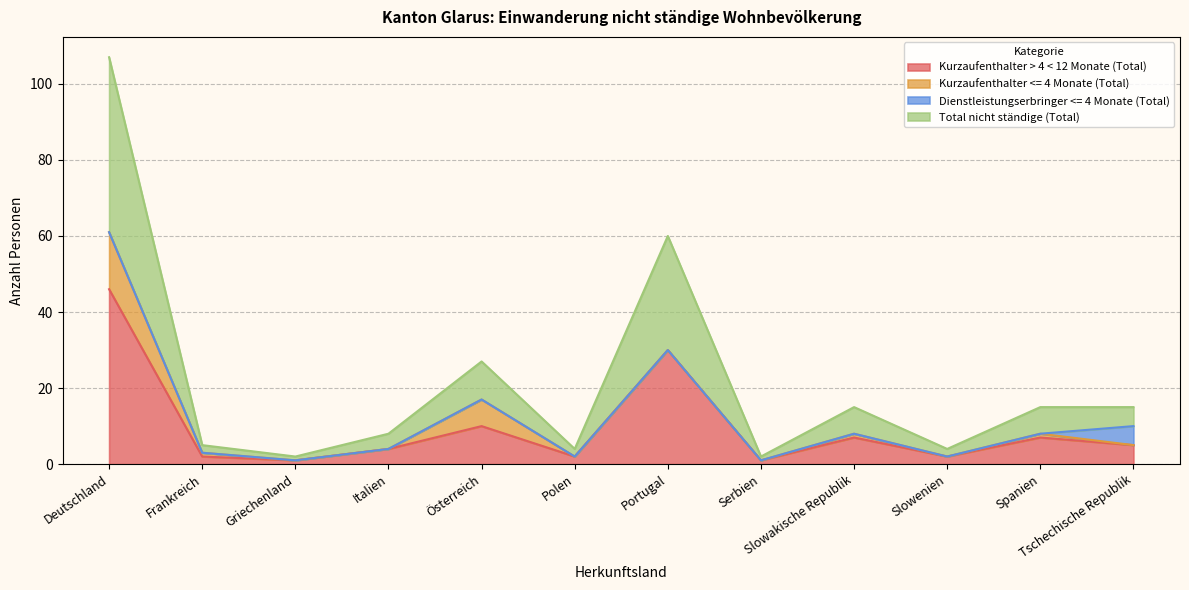

At which label does Total nicht ständige (Total) first exceed 15?

Deutschland